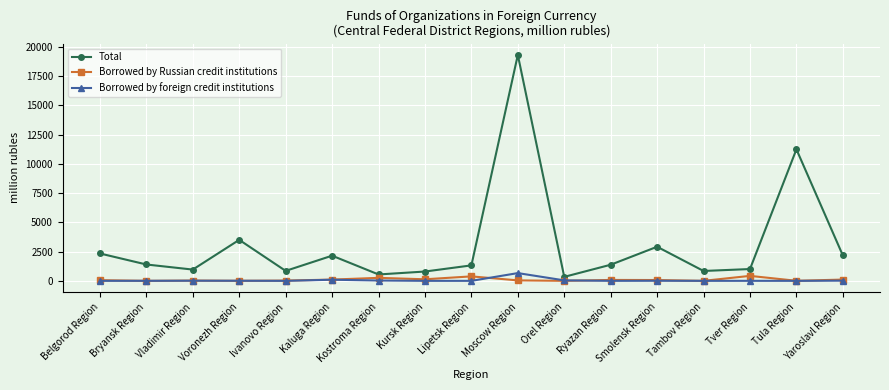

How many data points does each series have?

17